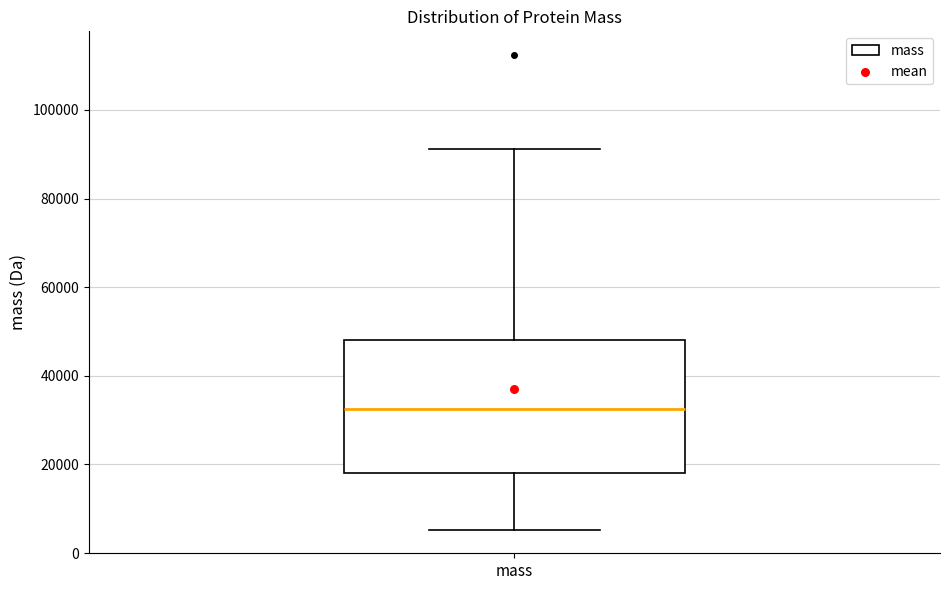

Where does the upper whisker of the box for mass end on the y-axis? The values are not printed on the chart, so give them approximately, as read against the axis.

92000